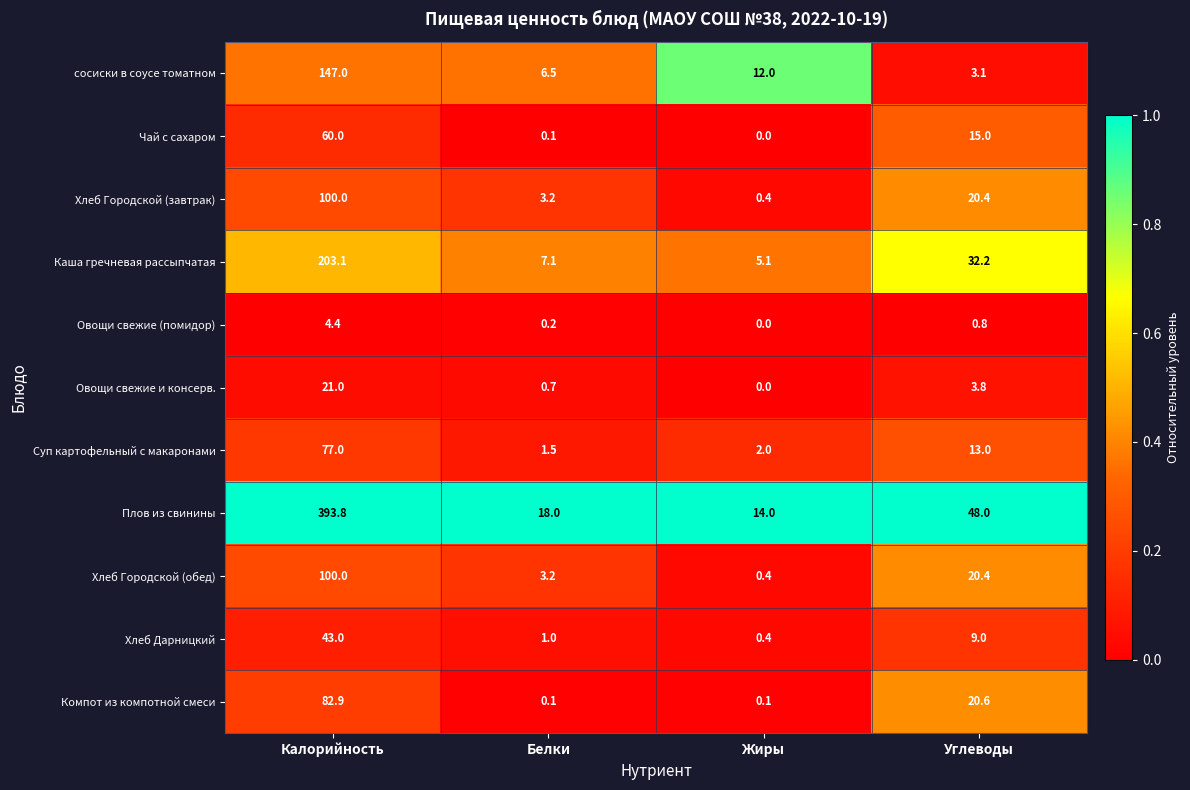

Is it true that Чай с сахаром equals 0.1 at Белки?

True